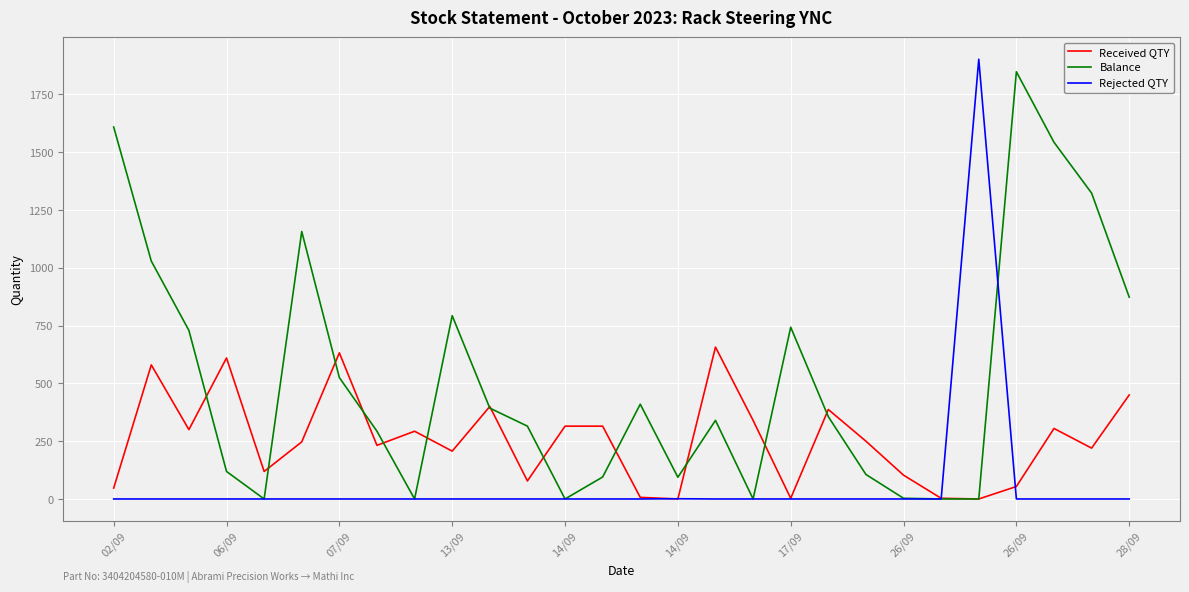

Which series has the largest total across all categories?

Balance